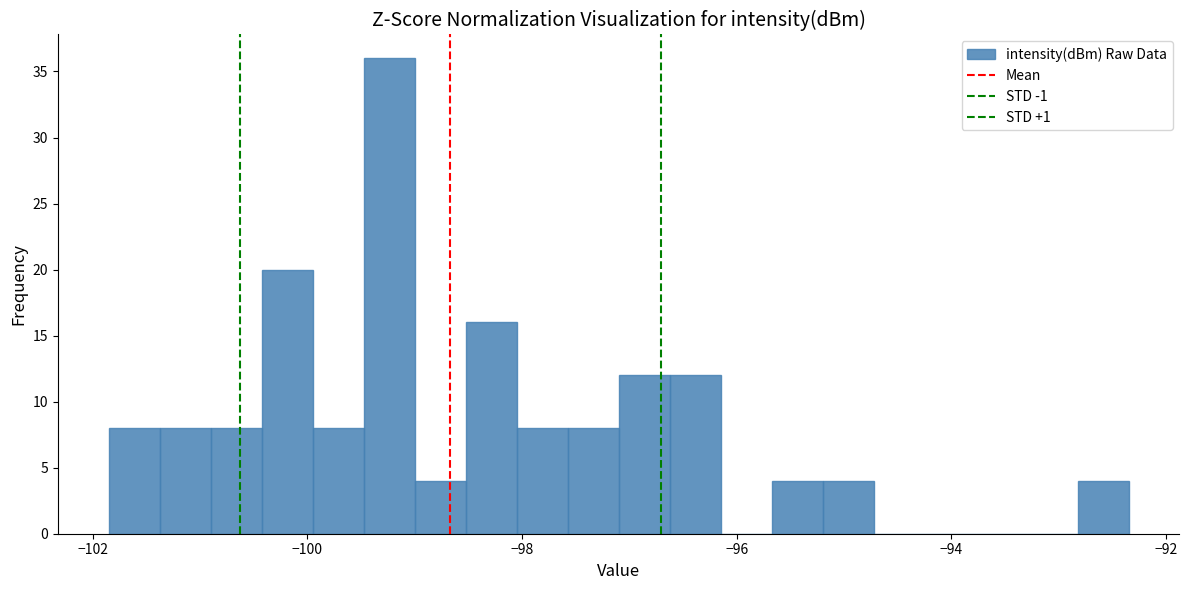

Around what value on the x-axis is the tallest bar? Give the approximate position of its centre, as read against the axis.

-99.2